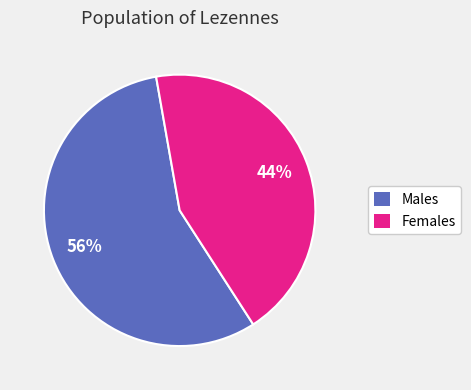

Is there any slice that represents more than half of the pie?

Yes